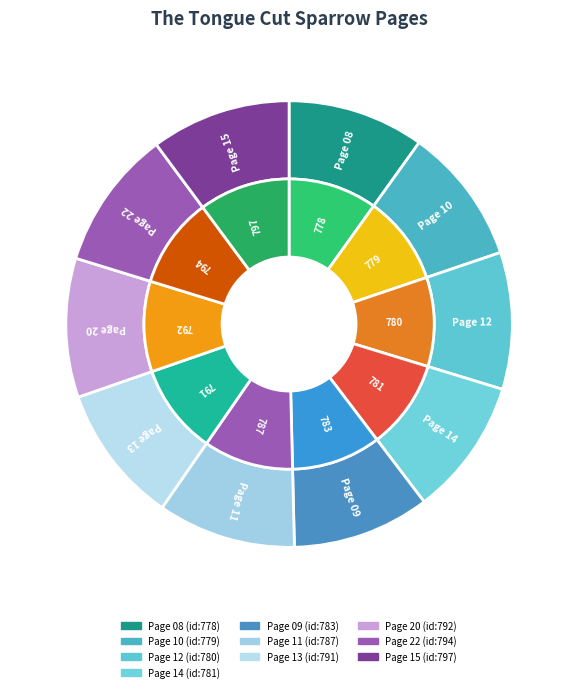

Does Page 11 account for over 50% of the chart?

No